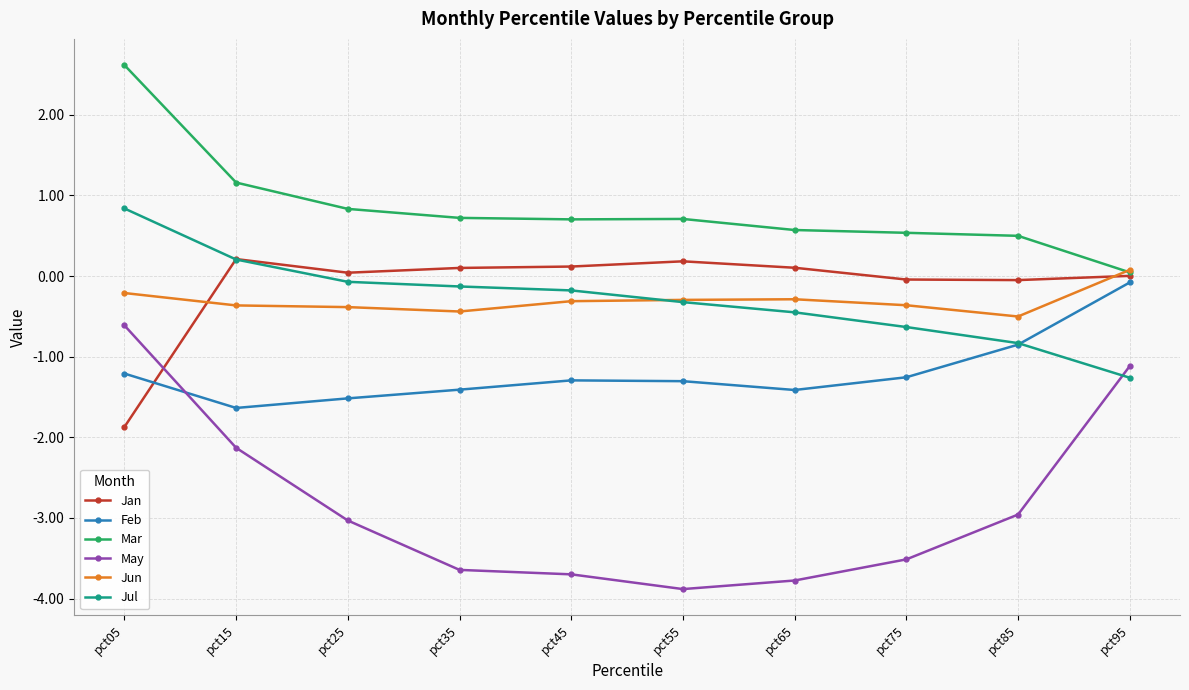

Which series changed the most between pct35 and pct65?

Jul